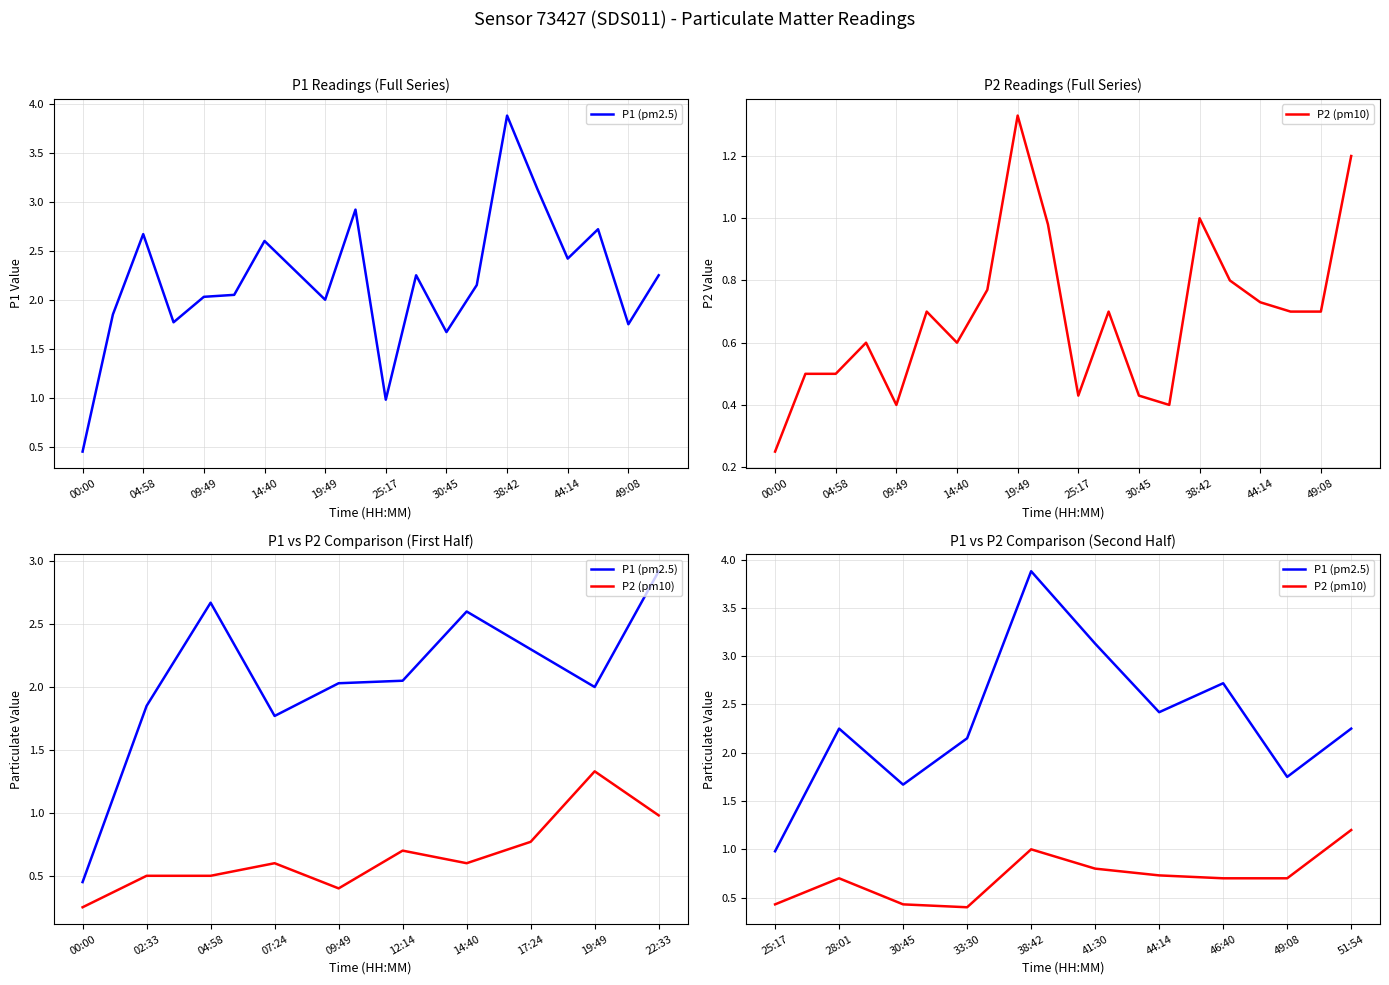

Which has a higher value, 30:45 or 44:14?

44:14